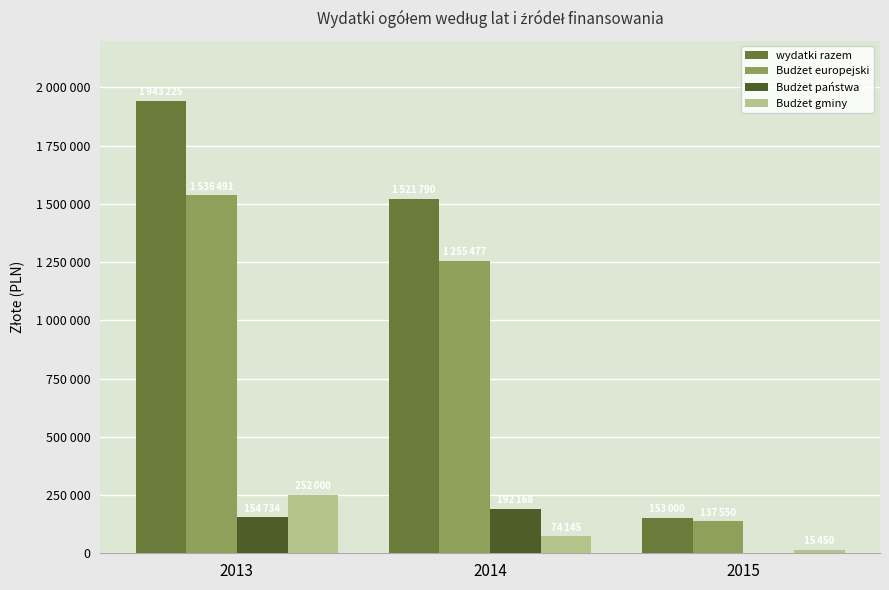

What is the lowest value of the Budżet gminy series?

15450